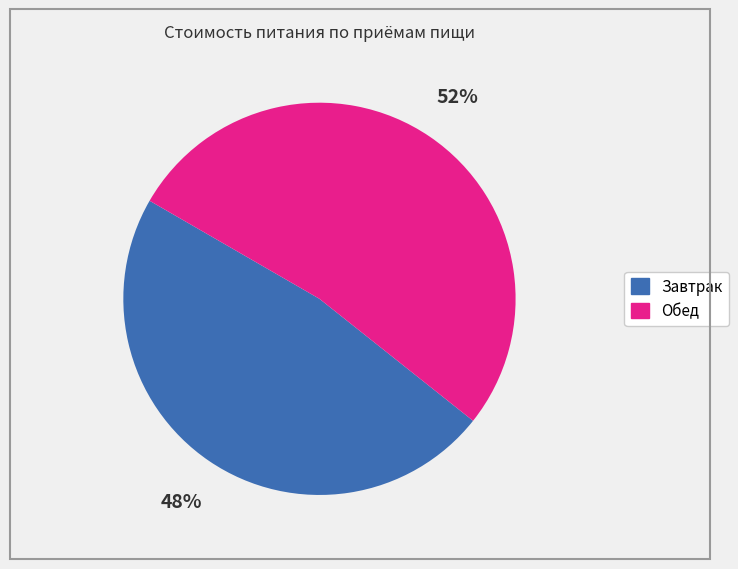

Is the sum of Обед and Завтрак greater than half?

Yes